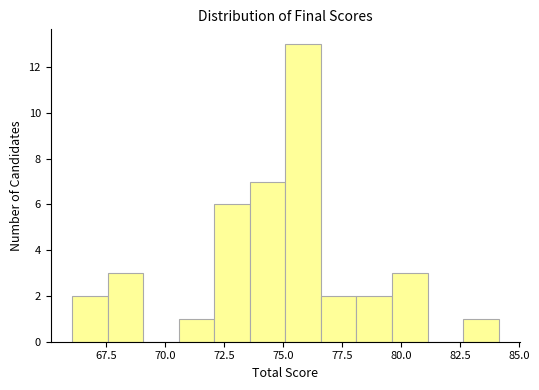

Around what value on the x-axis is the tallest bar? Give the approximate position of its centre, as read against the axis.

76.0